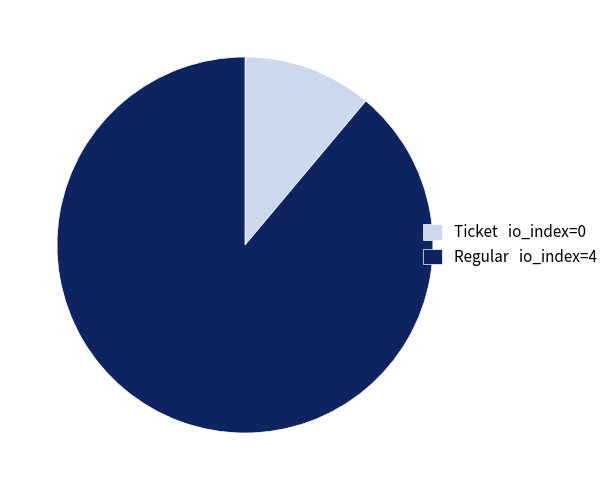

How many segments does this pie chart have?

2